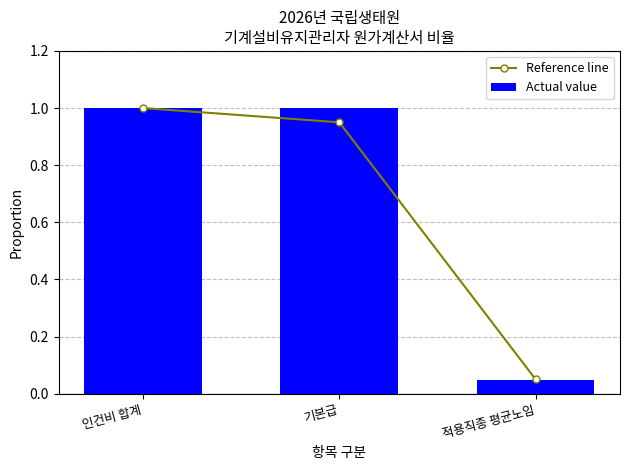

Is it true that Actual value equals 0.4 at 인건비 합계?

False